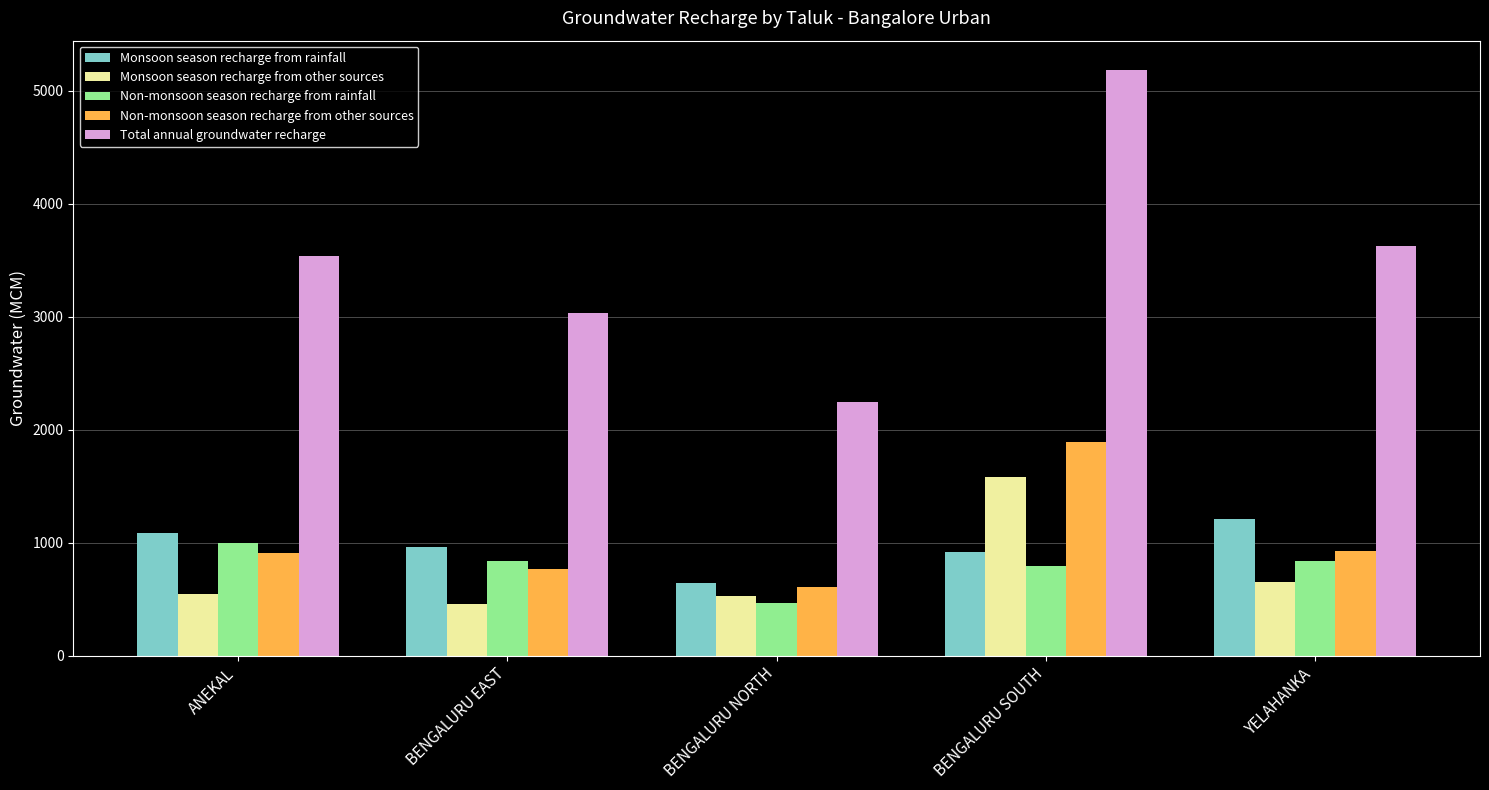

Read the Total annual groundwater recharge value at BENGALURU SOUTH.

5185.7